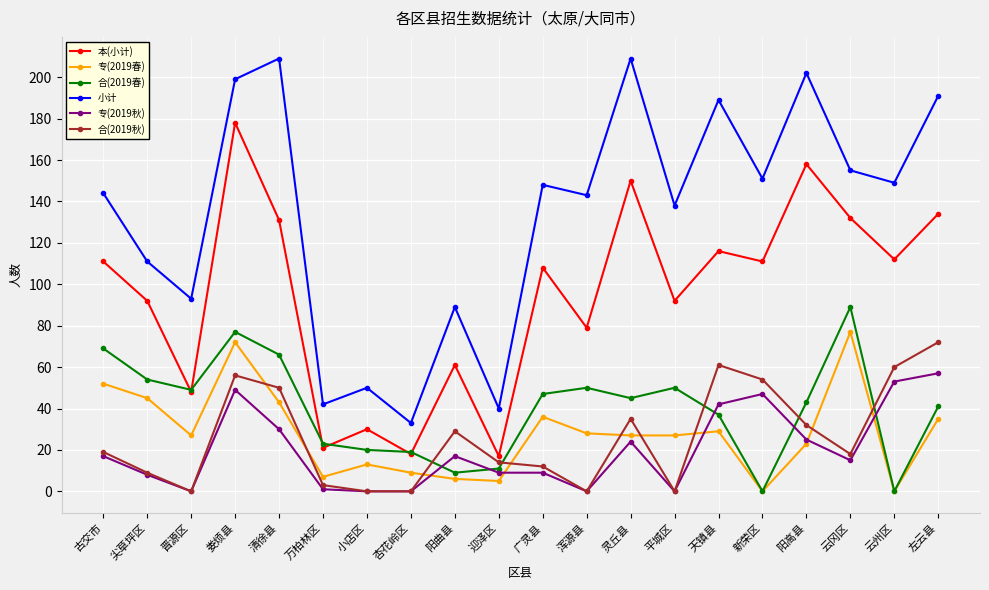

What is the difference between the 小计 values at 尖草坪区 and 云州区?

38